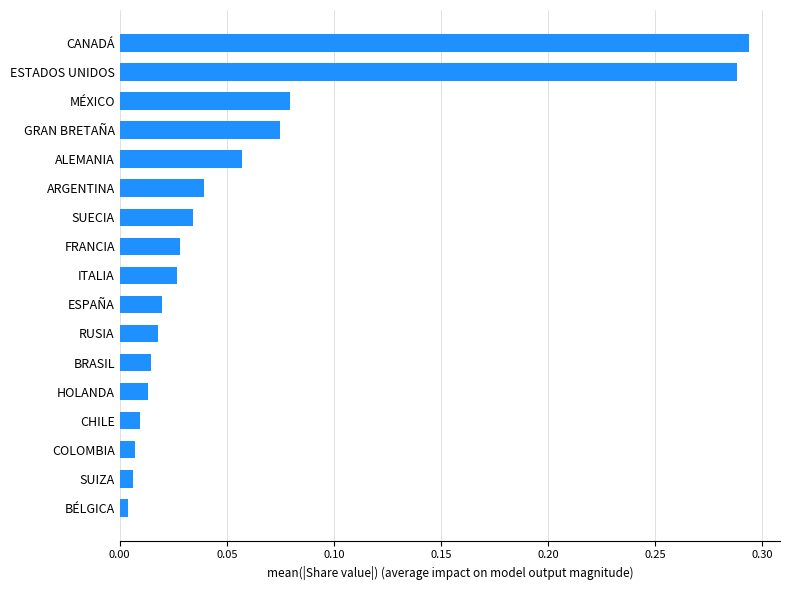

Is it true that the value at ESTADOS UNIDOS is 0.4?

False